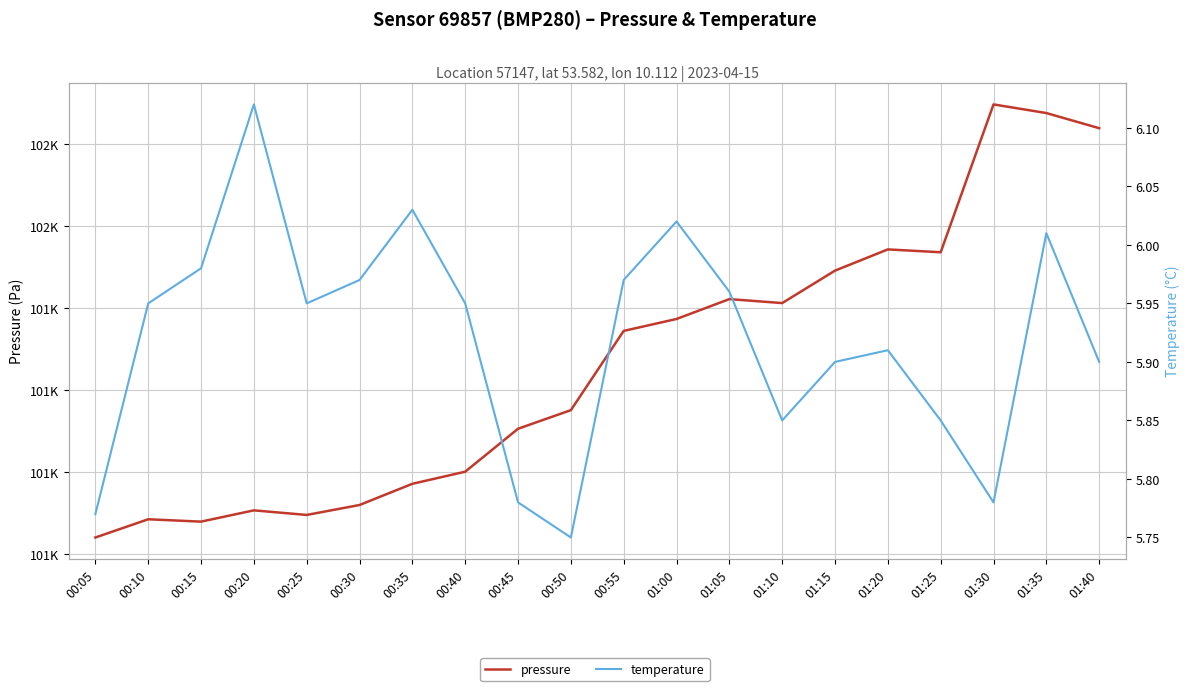

What is the value of the temperature point at the 16th from the left?

5.9